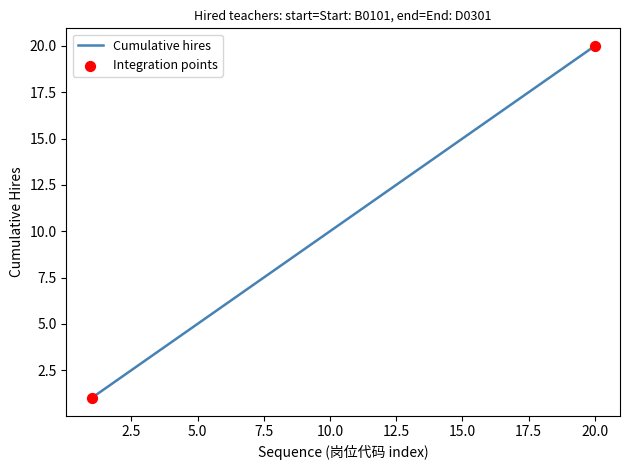

What is the minimum value shown in the chart?

1.0